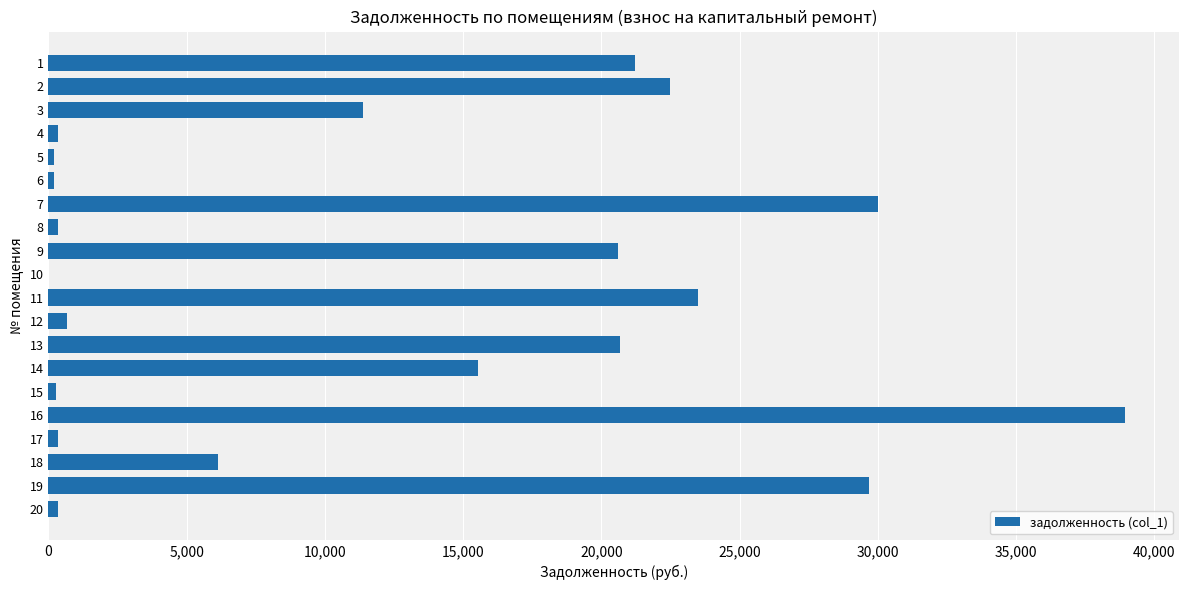

What is the greatest value displayed?

38940.2